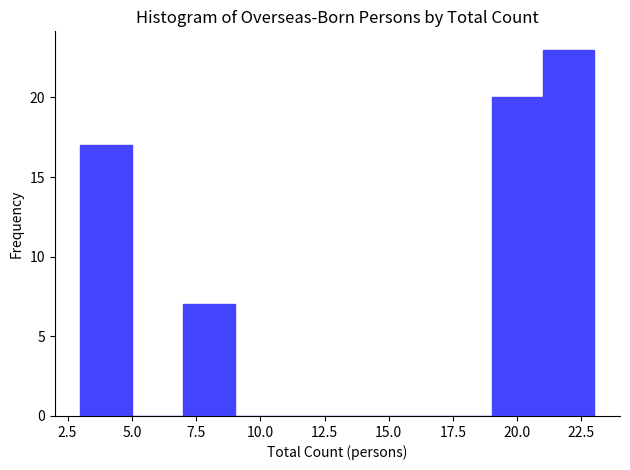

Over which range of the x-axis is the bar tallest?

21 to 23